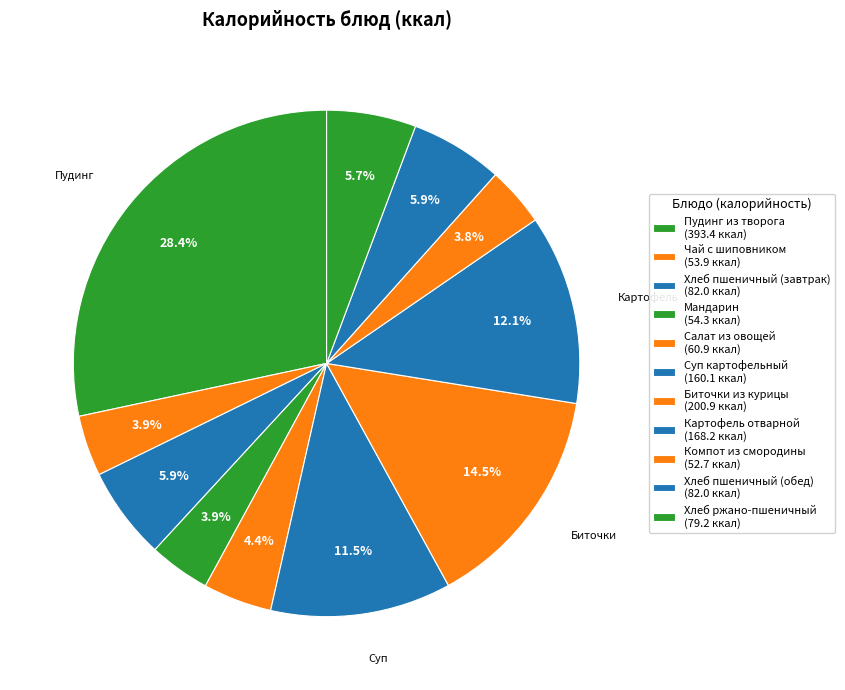

Count the number of slices in the pie.

11